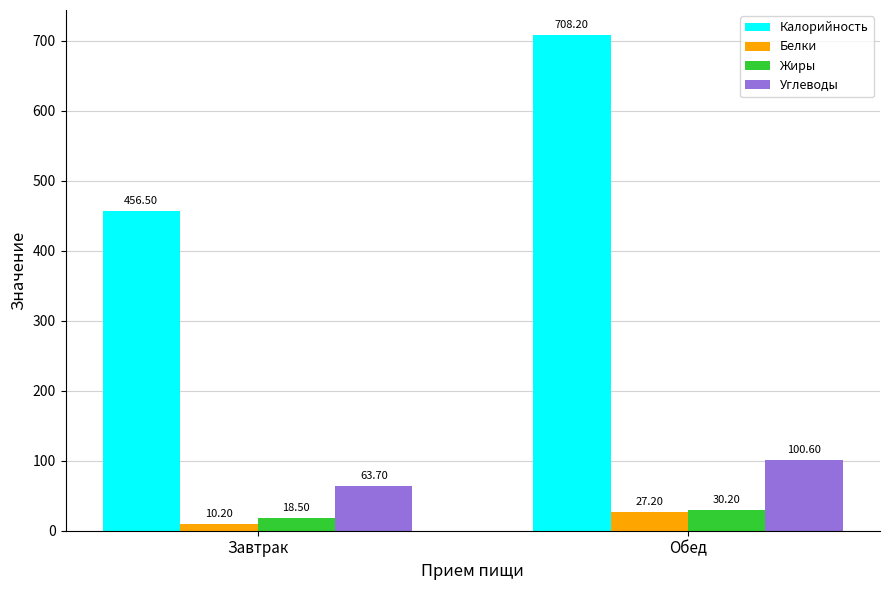

What is the spread (max minus min) of values at Обед?

681.0